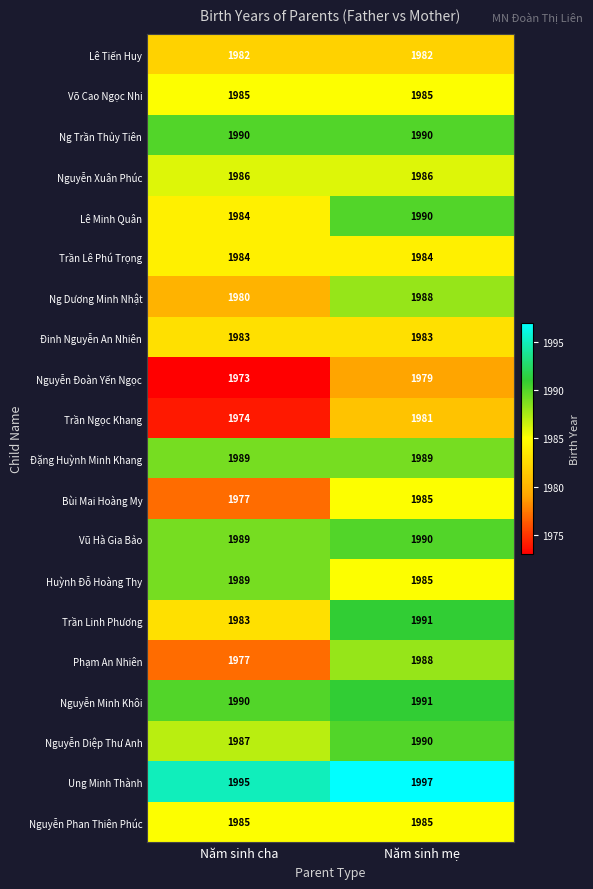

Rank the categories by Lê Minh Quân value from highest to lowest.

Năm sinh mẹ, Năm sinh cha